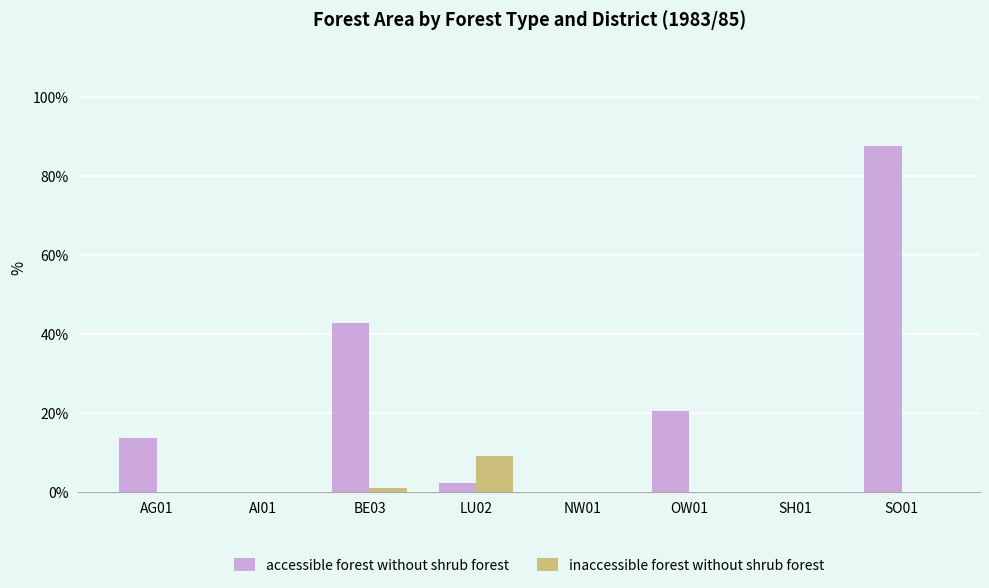

The value of accessible forest without shrub forest at SO01 is 87.7. True or false?

True